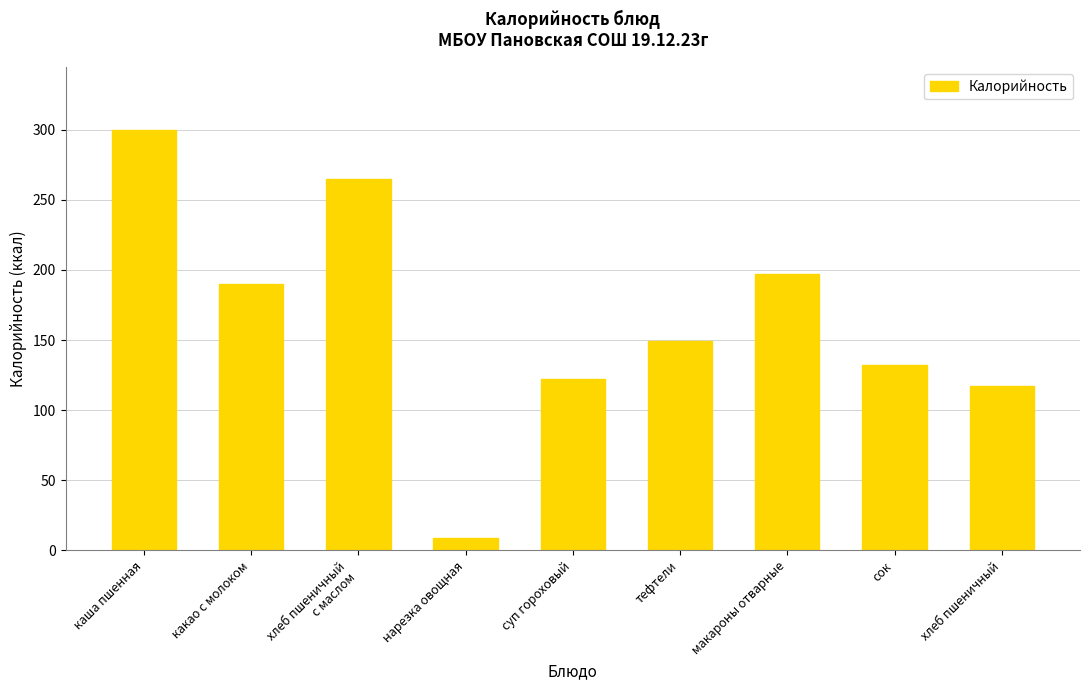

What position from the left is какао с молоком?

2